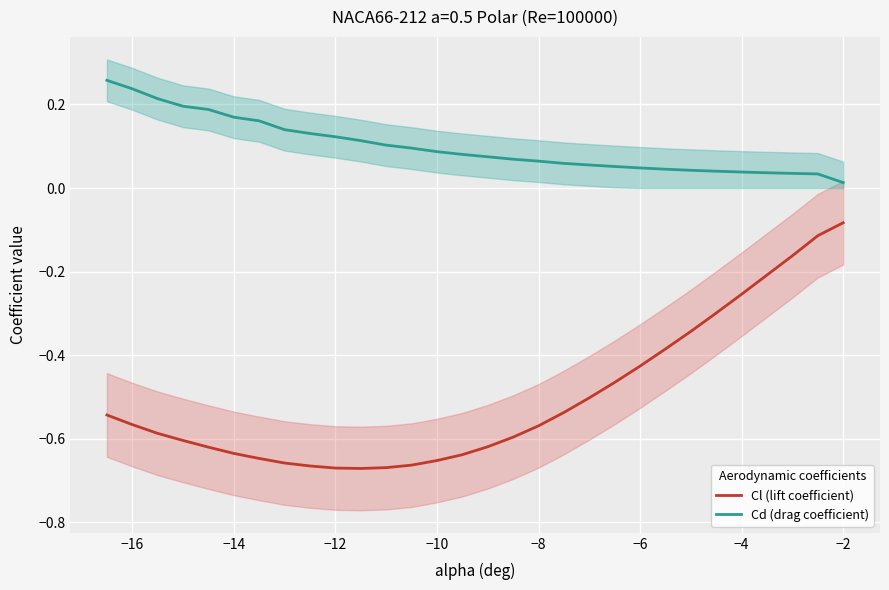

True or false: Cd (drag coefficient) and Cl (lift coefficient) cross at least once.

False